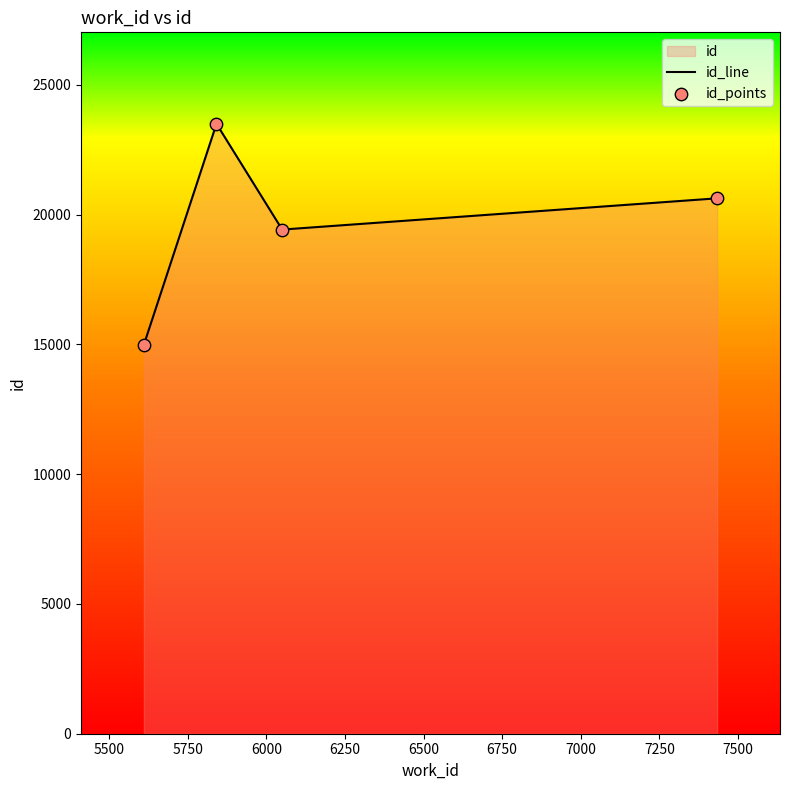

What is the average value?

19632